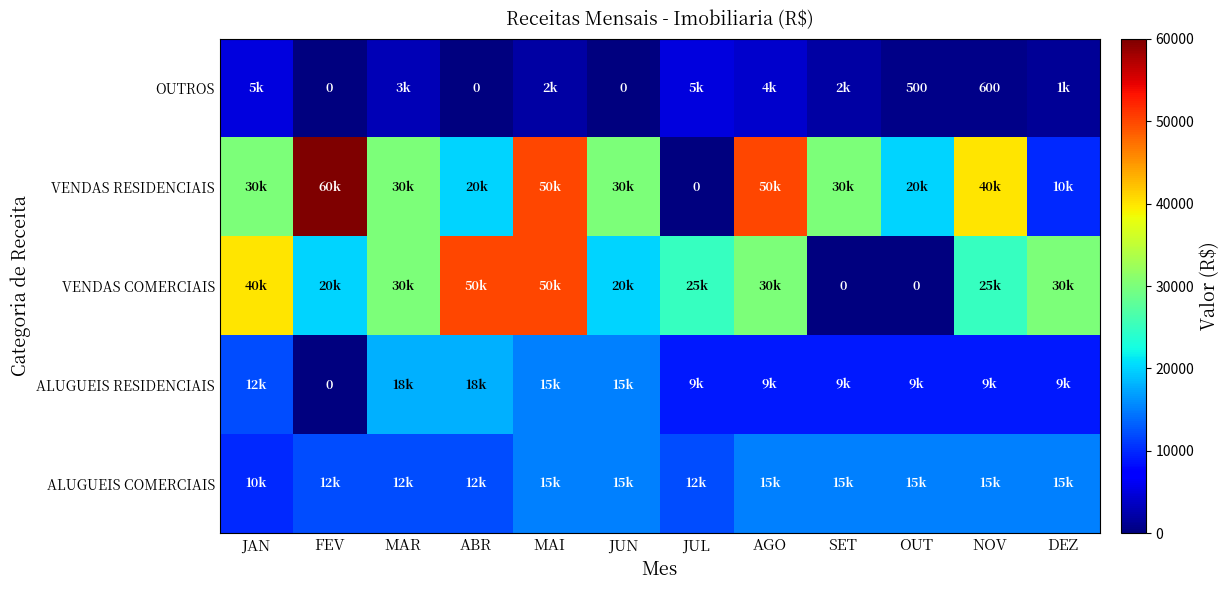

What is the difference between the maximum and minimum values in the VENDAS RESIDENCIAIS series?

60000